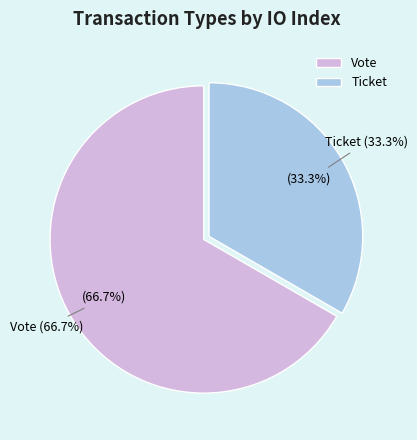

The Ticket slice represents 1% of the pie. True or false?

False